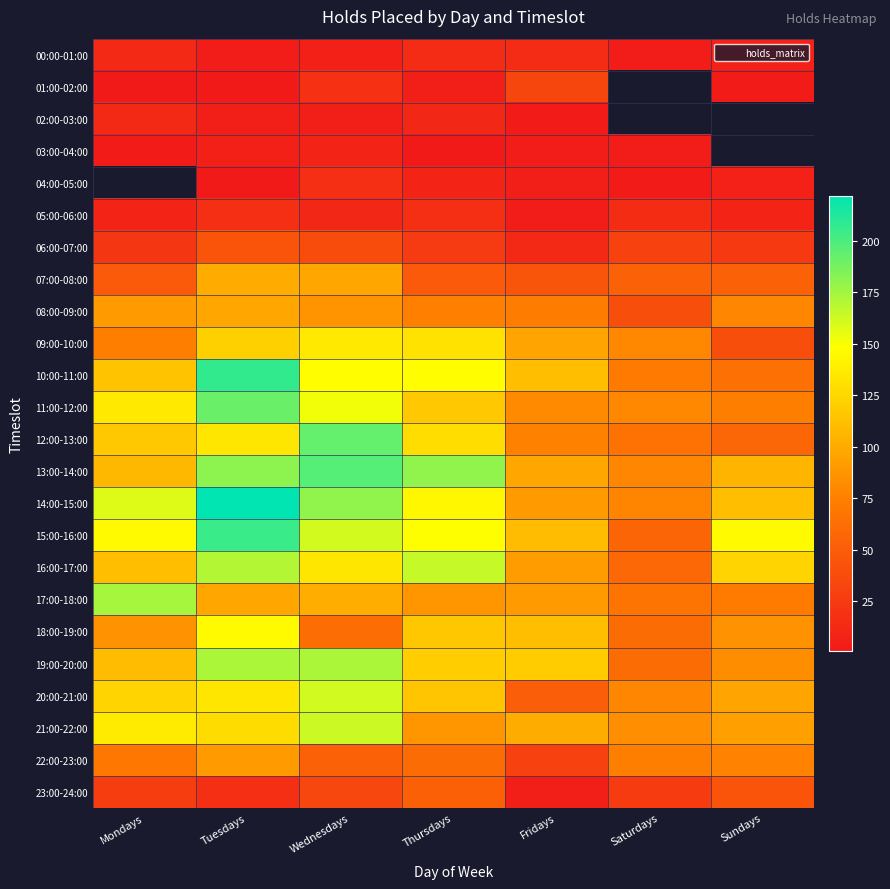

How many series are shown in this chart?

24